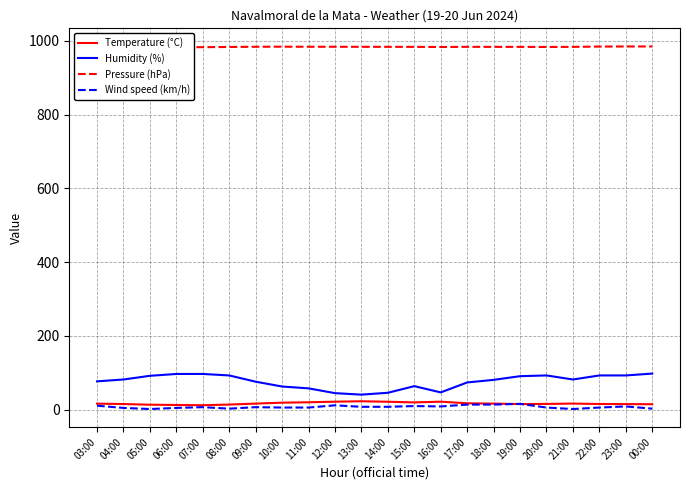

Which category has the lowest value in the Temperature (°C) series?

07:00